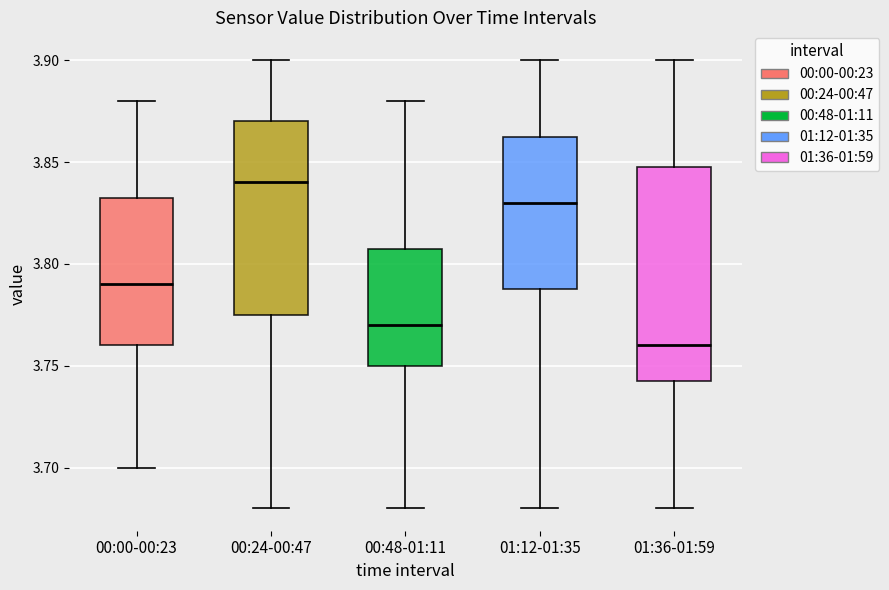

Comparing the boxes themselves (not the whiskers), which one is the tallest?

01:36-01:59